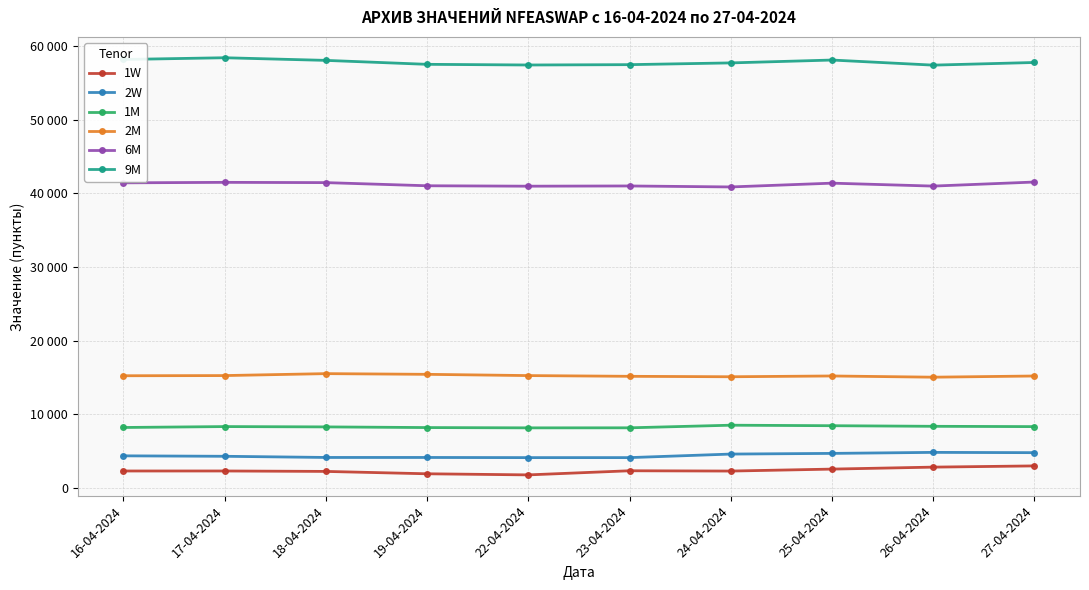

What are all the series names shown in the legend?

1W, 2W, 1M, 2M, 6M, 9M